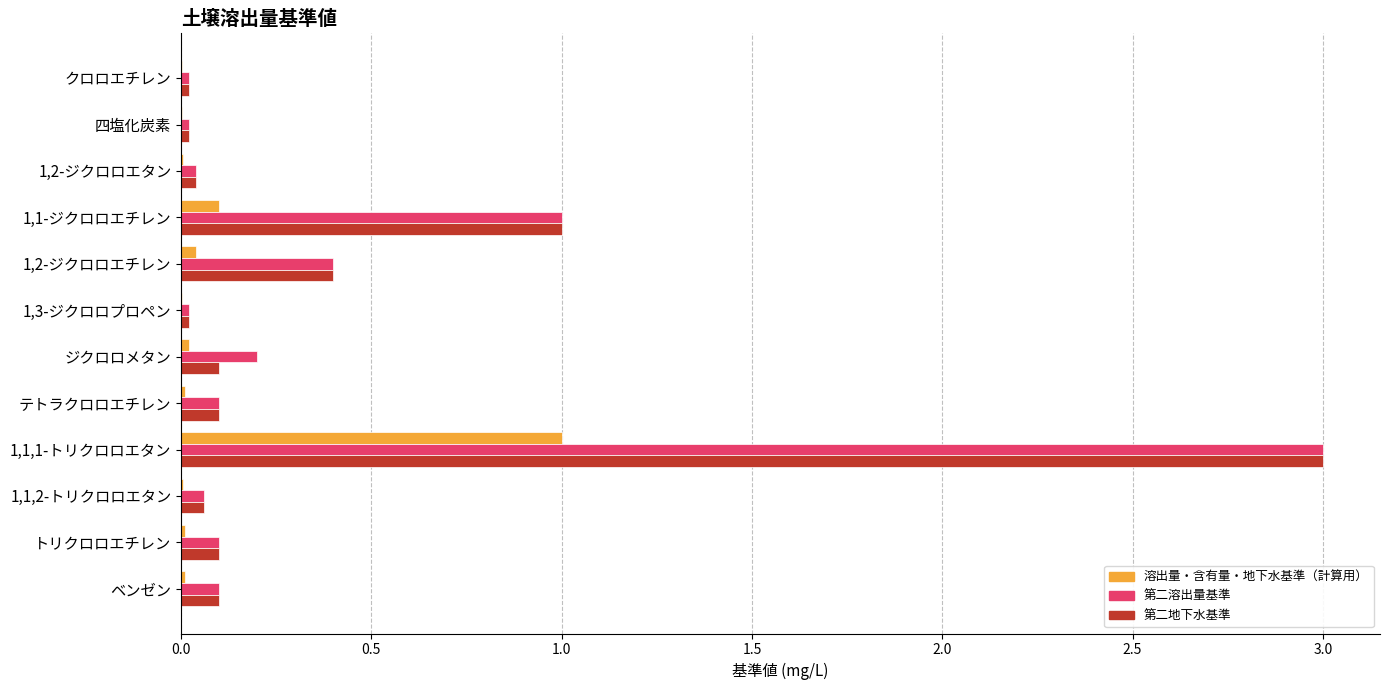

What is the greatest value displayed?

3.0